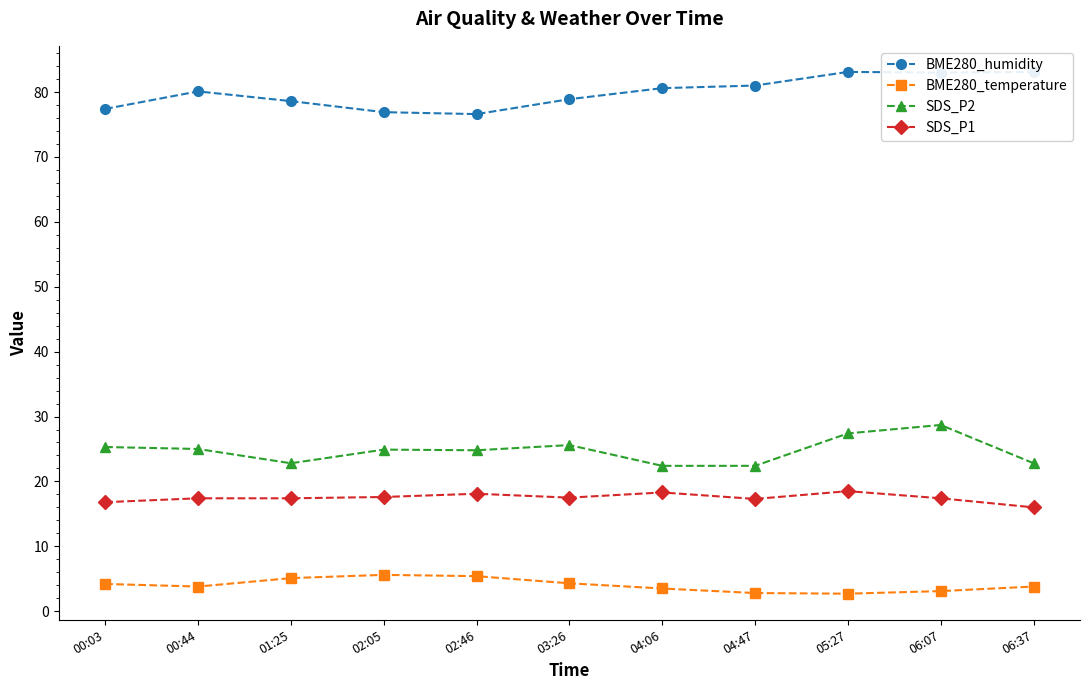

At which category does the chart reach its minimum across all series?

05:27